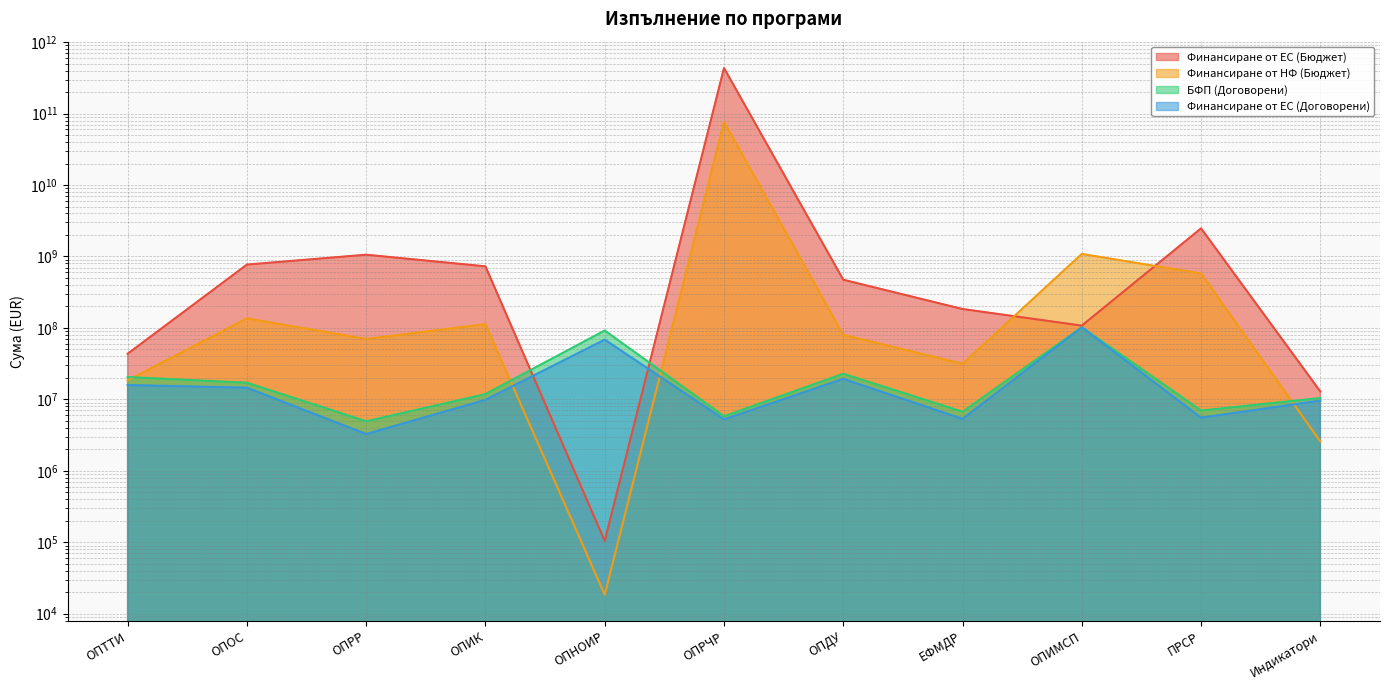

Does the chart have visible grid lines?

Yes